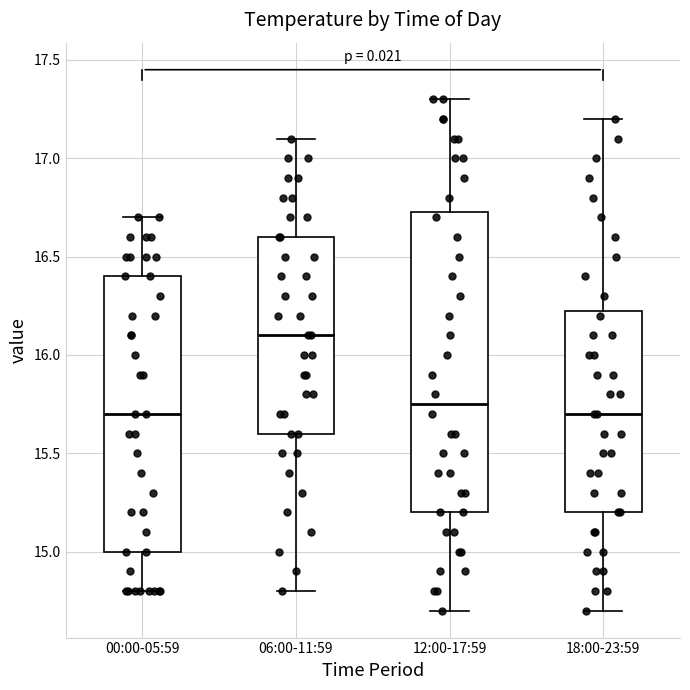

Which box's median line is the highest?

06:00-11:59